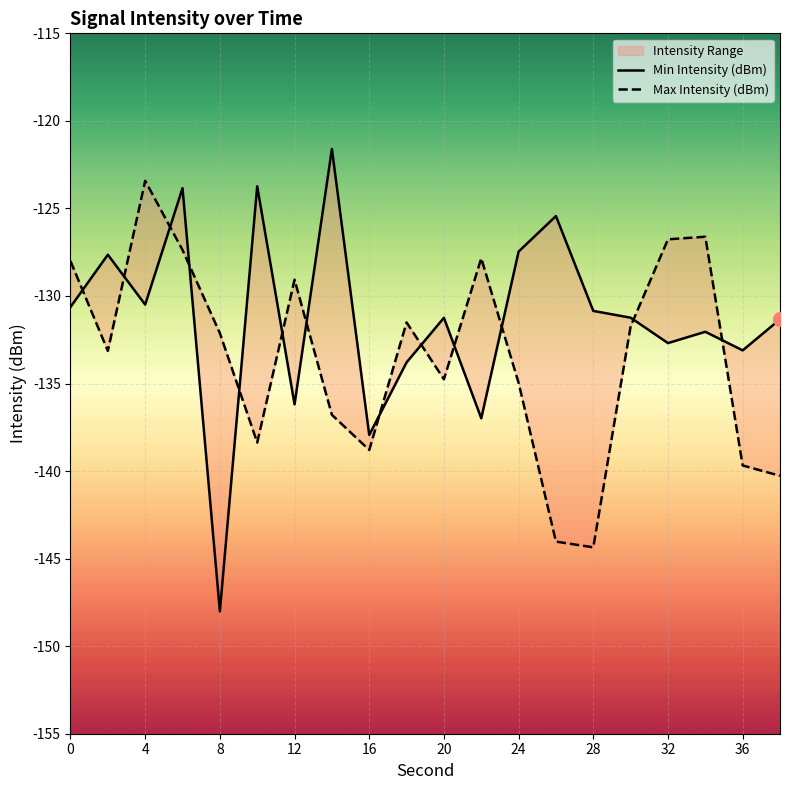

Which series ends up on top after the final intersection of Max Intensity (dBm) and Min Intensity (dBm)?

Min Intensity (dBm)